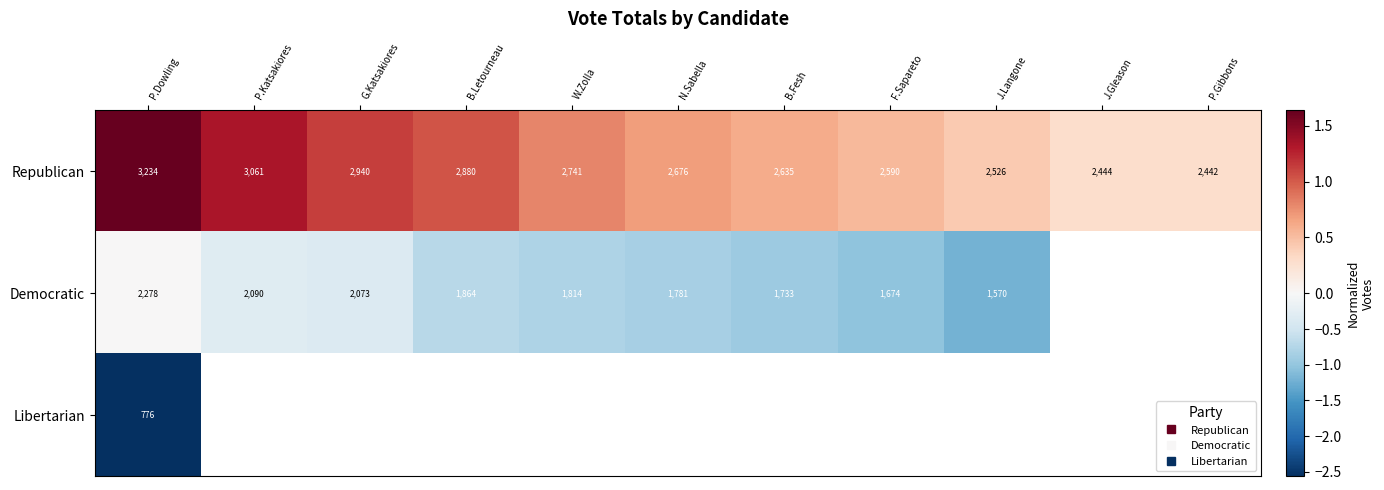

What is the minimum value shown in the chart?

-2.6